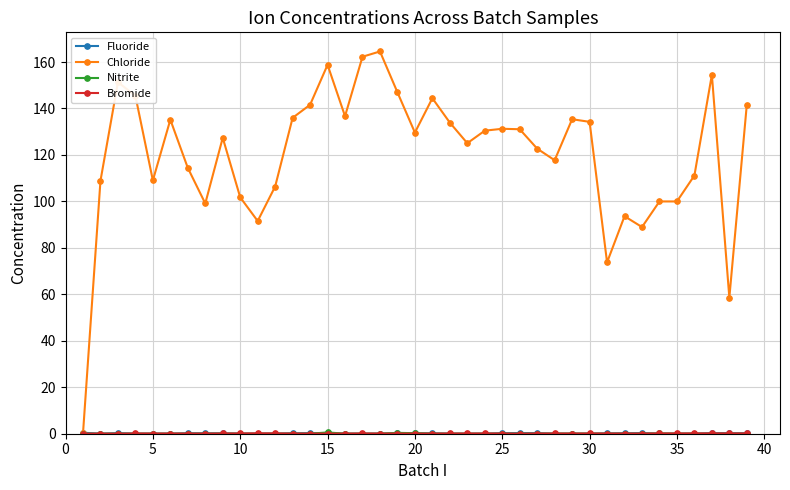

At how many categories does at least one series exceed 63?

37